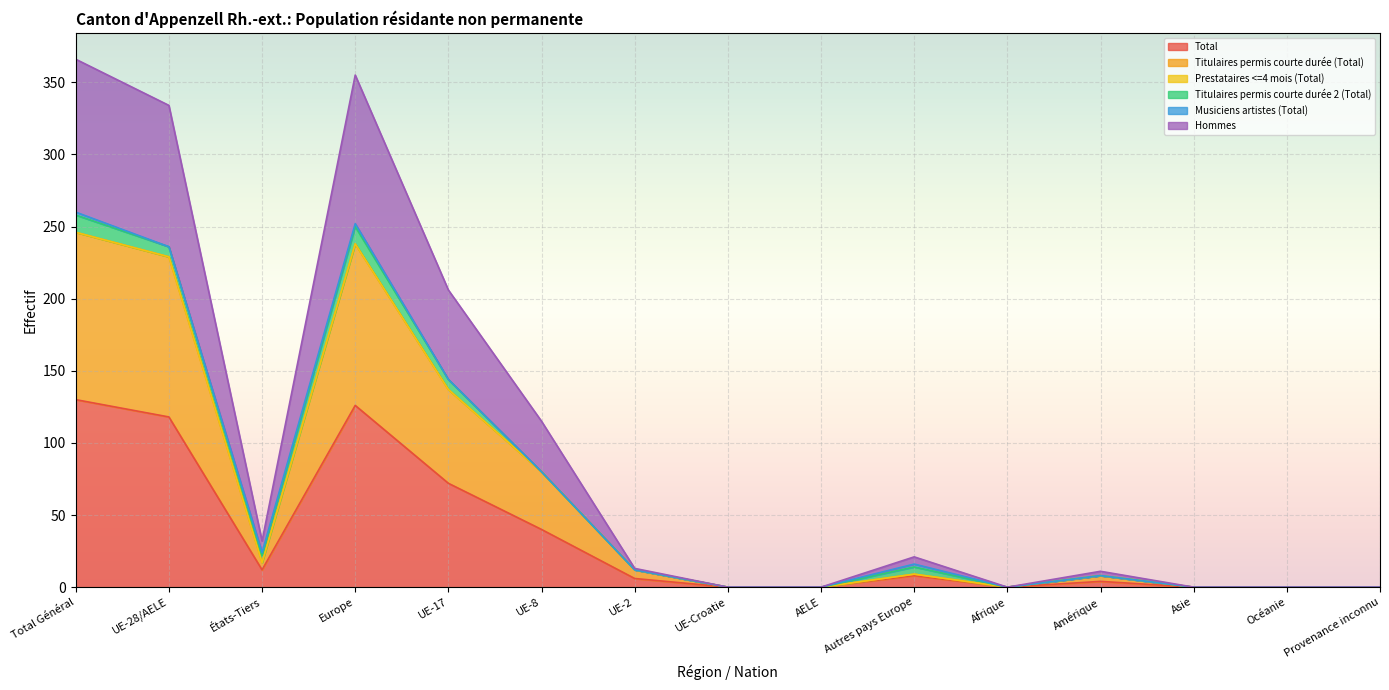

How many interior local peaks does the Hommes series have?

3